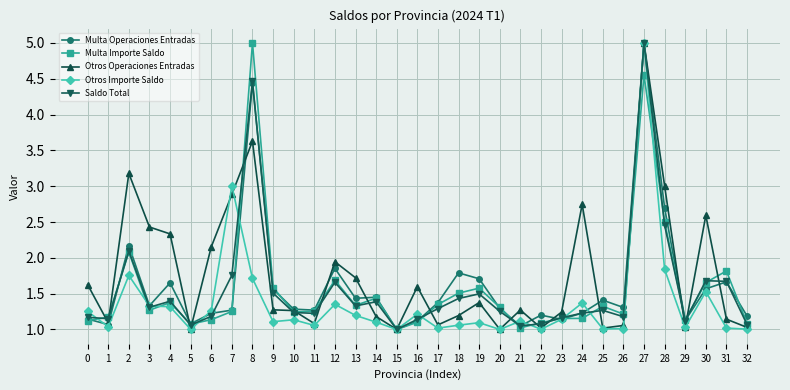

What is the maximum value for Otros Operaciones Entradas?

5.0